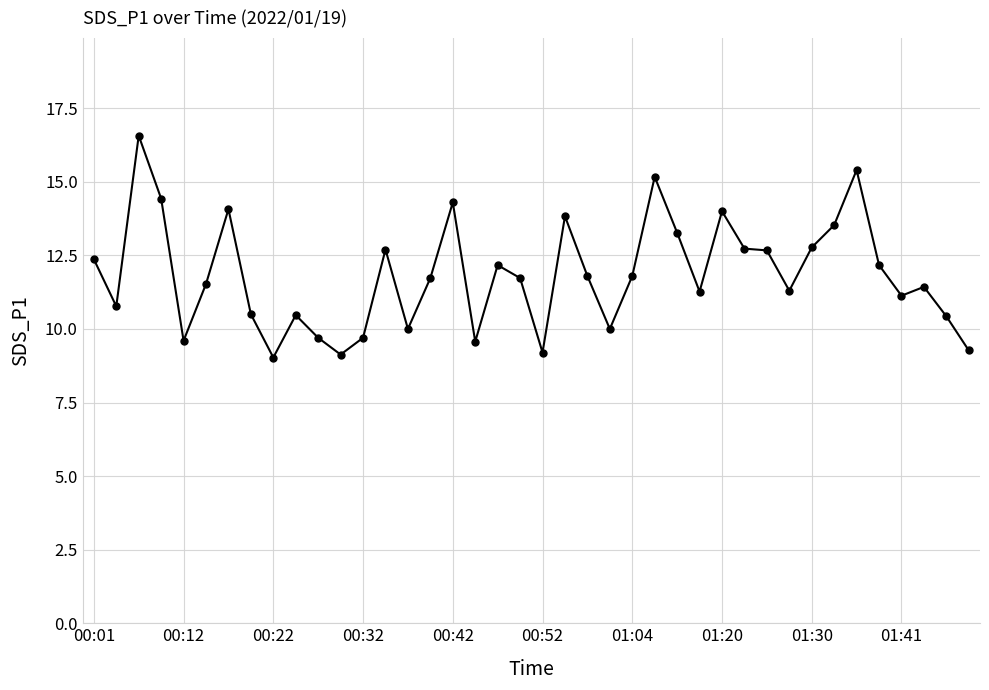

What is the value of the 24th point from the left?

10.0